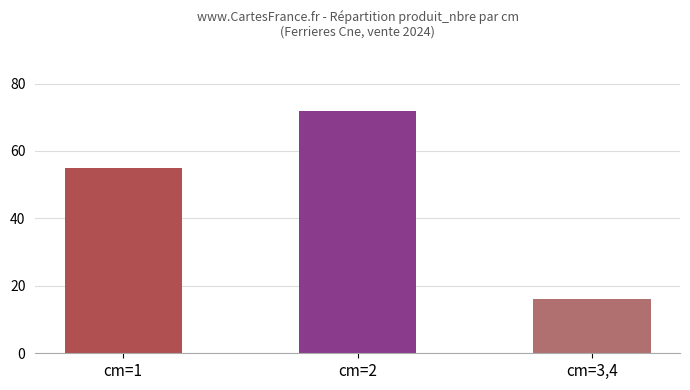

How many bars are there in total?

3